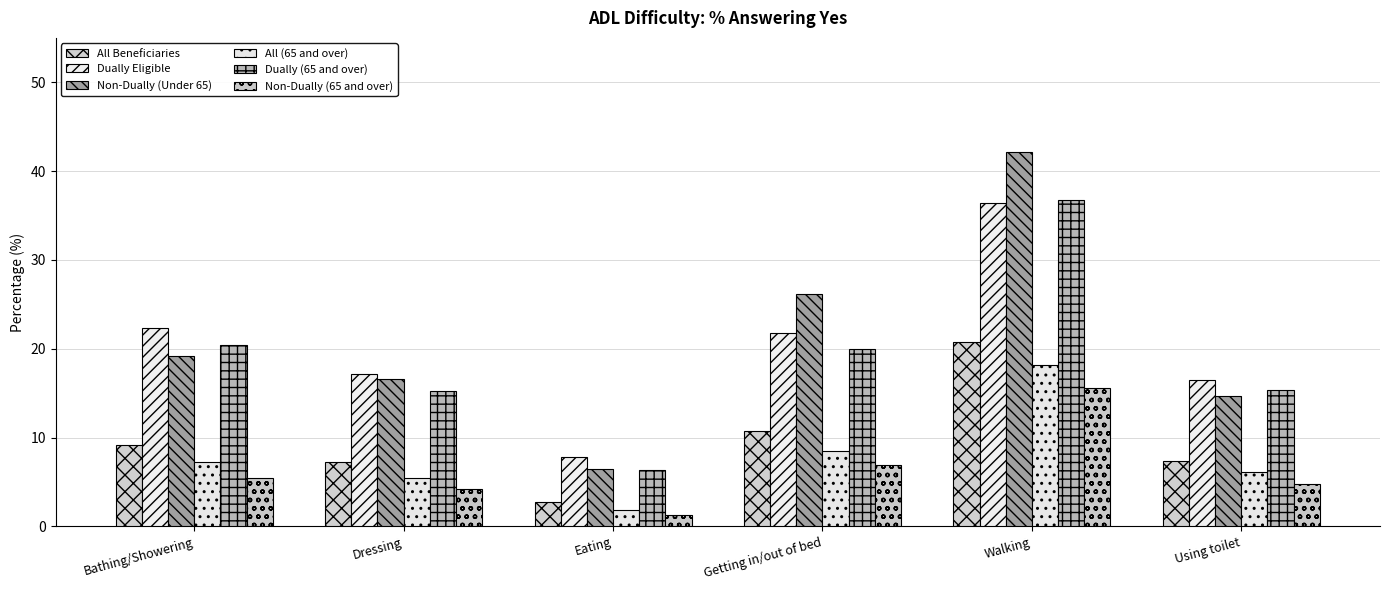

At which label does Dually (65 and over) reach its peak?

Walking